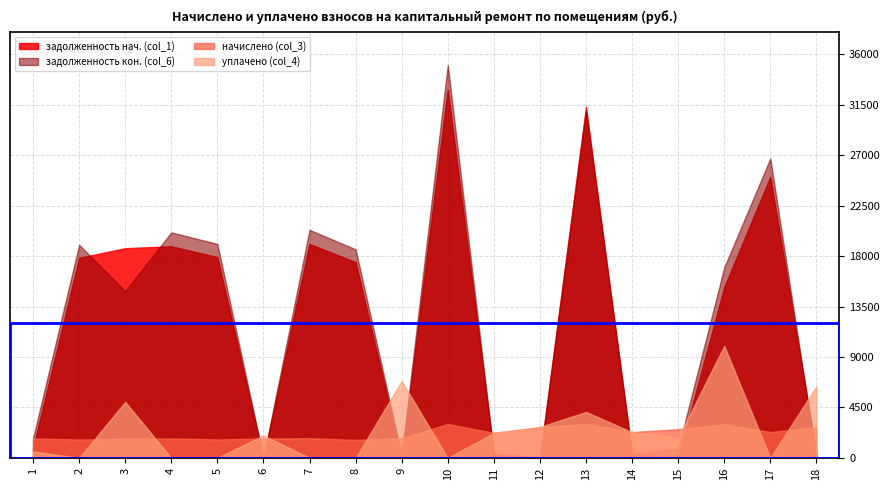

Reading left to right, extract all data points from this chart.

начислено (col_3): 1729.9	1640.9	1720.4	1736.3	1647.2	1726.7	1755.4	1605.9	1758.5	3023.9	2235.5	2734.8	3027.4	2302.3	2566.3	2992.4	2305.5	2734.8
задолженность нач. (col_1): 866.5	17840.5	18704.8	18877.7	17909.7	0.1	19085.2	17460.2	0.0	32877.2	372.6	0.0	31306.4	382.3	0.0	15228.2	25066.6	451.8
задолженность кон. (col_6): 1746.7	19010.6	14873.1	20115.8	19084.3	0.0	20336.9	18605.4	243.4	35033.5	372.6	0.0	30924.4	384.4	805.3	16986.0	26710.6	0.0
уплачено (col_4): 577.9	0.0	5000.0	0.0	0.0	2015.4	0.0	0.0	6855.8	0.0	2235.5	2760.0	4100.0	2301.0	1800.0	10000.0	0.0	6385.2